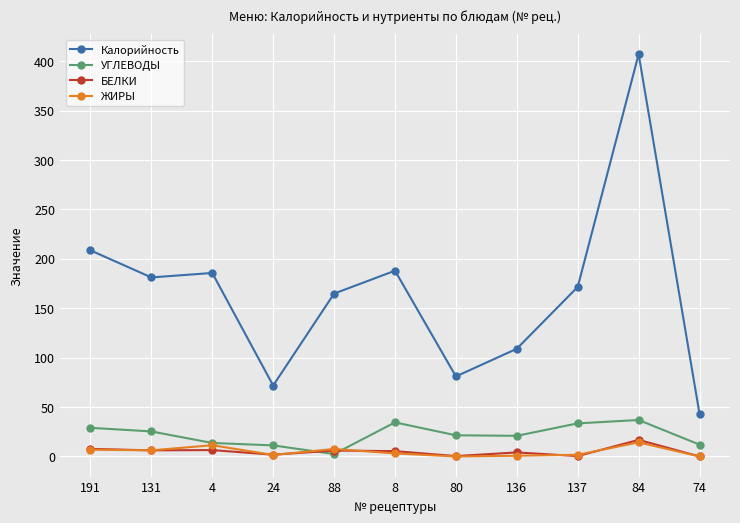

How many data points in УГЛЕВОДЫ are above 21?

6